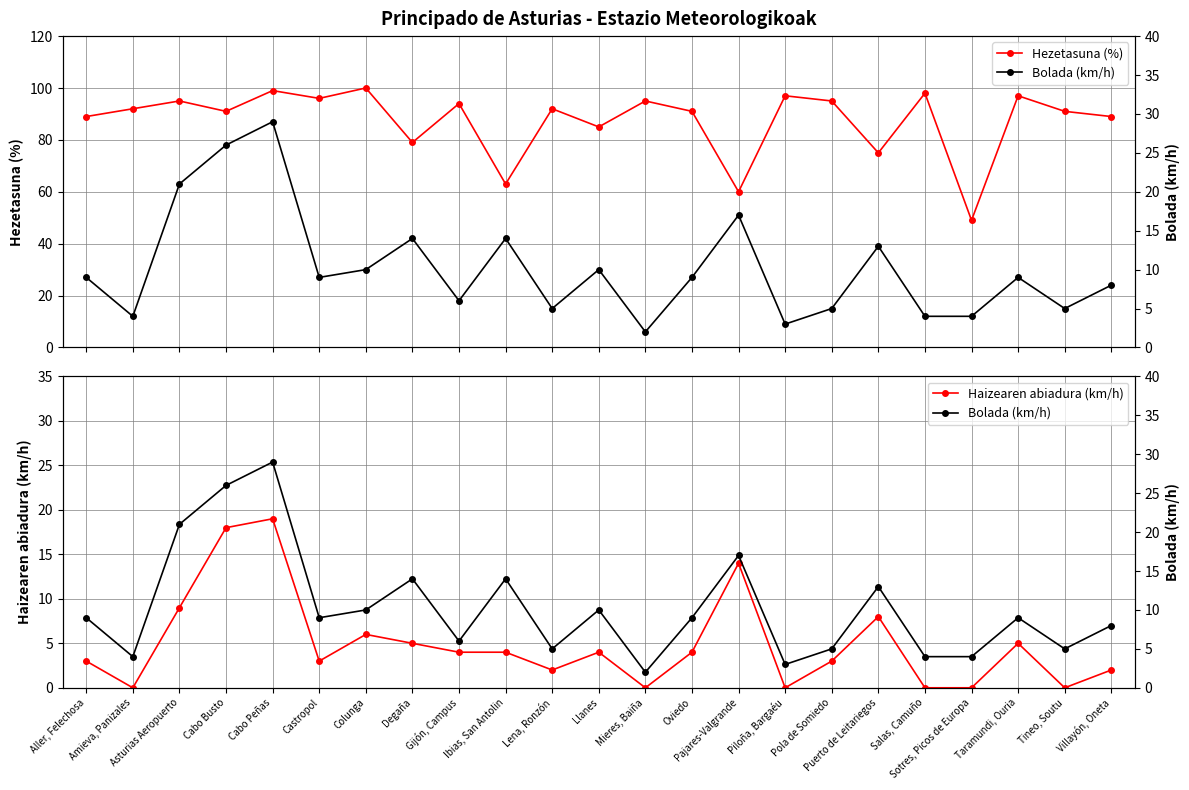

Which has a higher value, Castropol or Aller, Felechosa?

Castropol